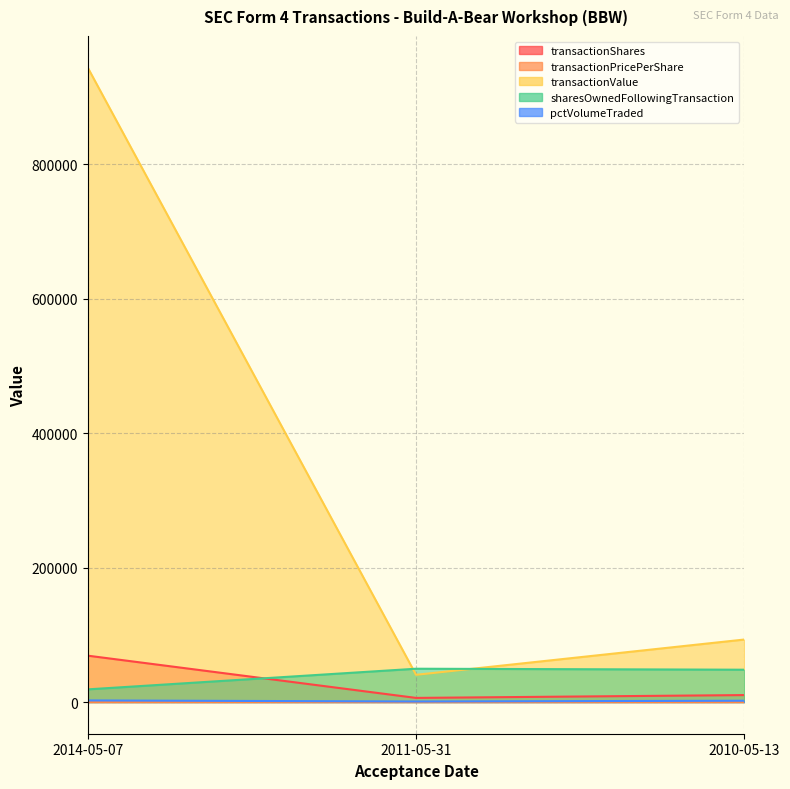

Reading left to right, extract all data points from this chart.

transactionShares: 68964.0	6094.0	10308.0
transactionPricePerShare: 13.7	6.6	9.0
transactionValue: 944117.0	40464.0	92978.0
sharesOwnedFollowingTransaction: 18813.0	49535.0	48064.0
pctVolumeTraded: 2329.0	767.0	1903.0